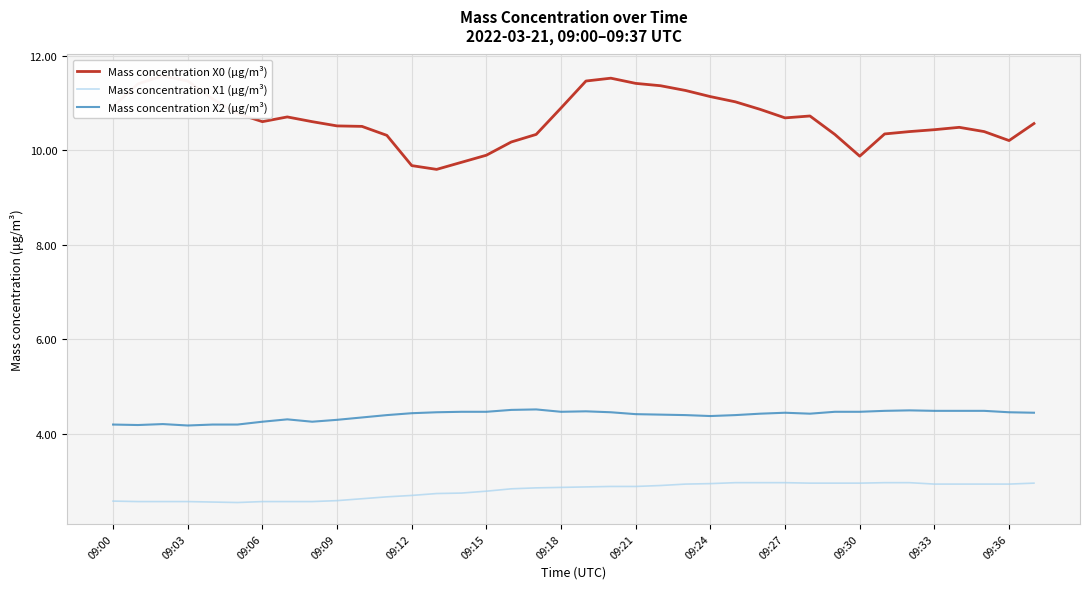

Which series changed the most between 09:00 and 23?

Mass concentration X1 (μg/m³)